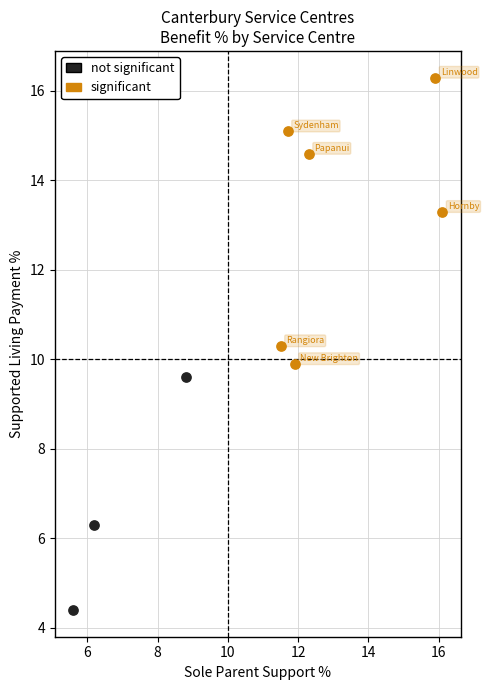

Which series contains the highest Y value?

significant